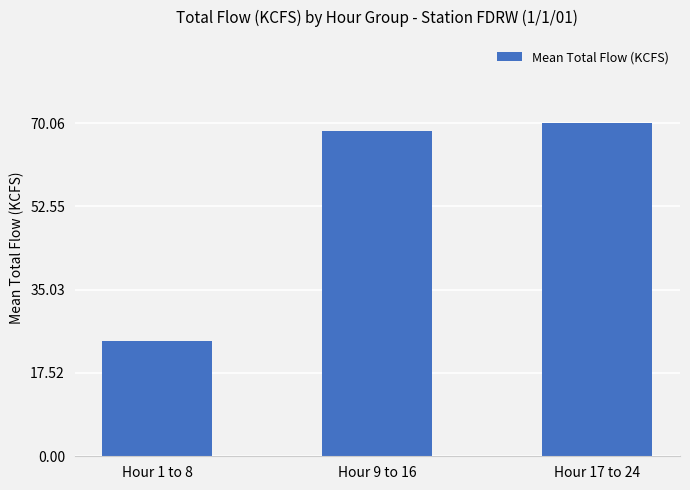

What is the change in value from Hour 1 to 8 to Hour 9 to 16?

+44.1